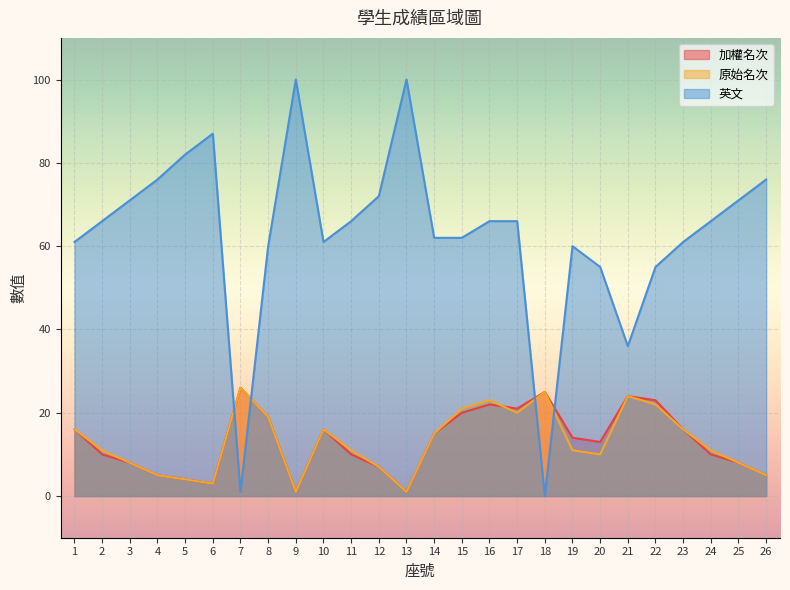

In 英文, how many points are lower than both neighbors (excluding endpoints)?

4